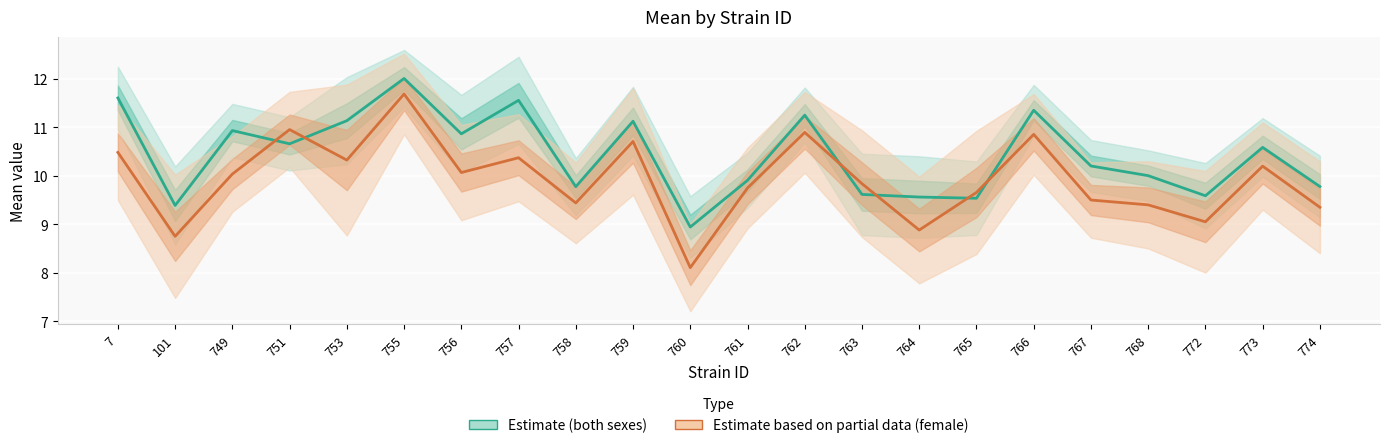

What is the average value of the Estimate (both sexes) series?

10.4